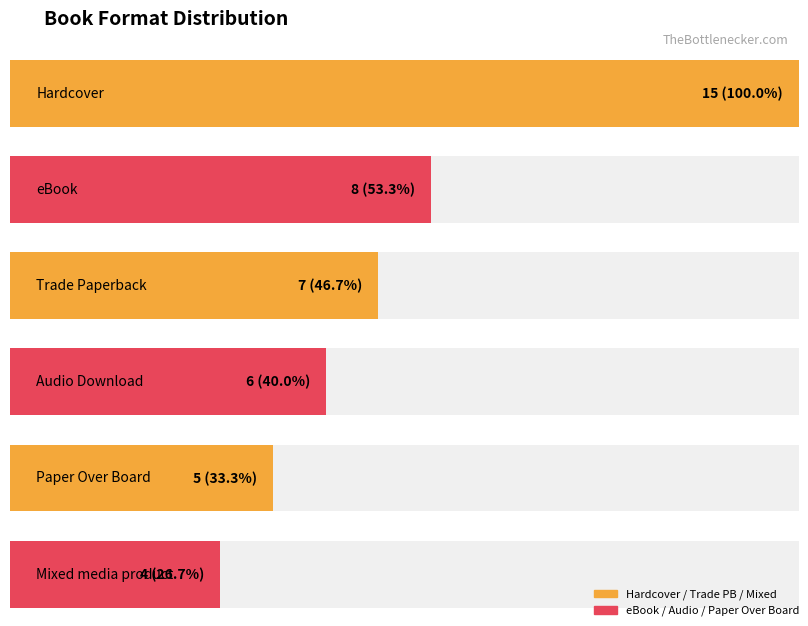

What is the approximate value at Audio Download, to the nearest 10?

10